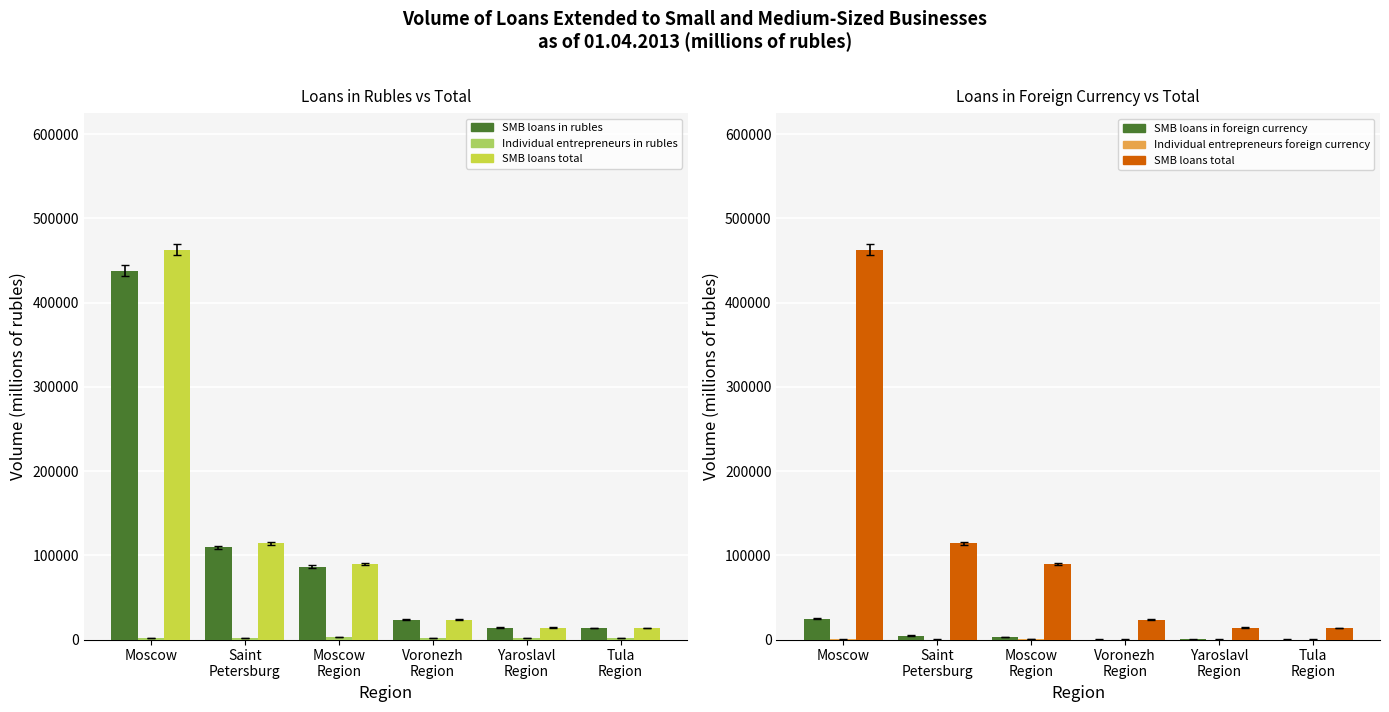

How many data points in Individual entrepreneurs in rubles are above 2169?

2